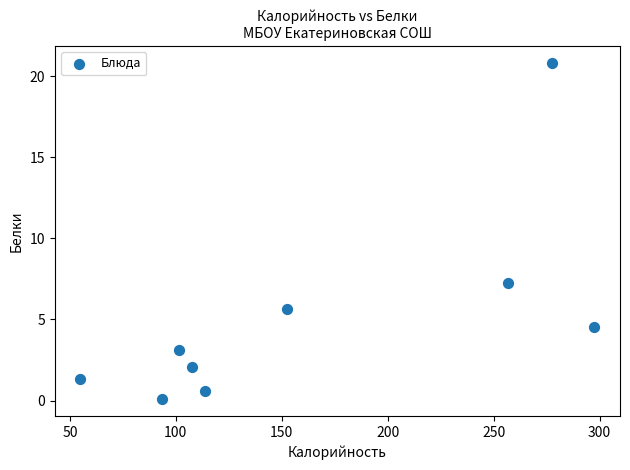

What is the average X value?

161.8